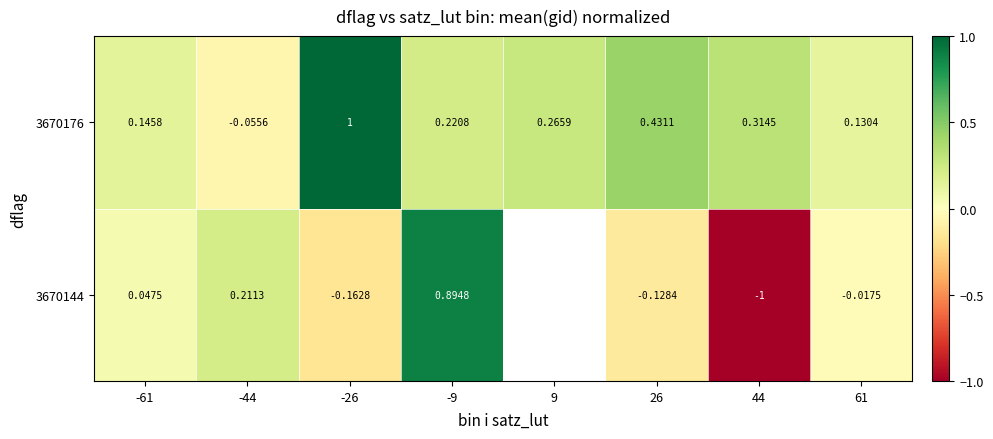

Between -61 and 61, which series saw the biggest shift?

3670144